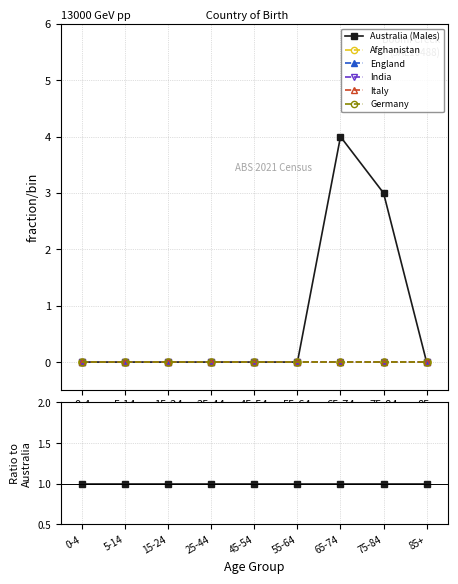

At 85+, list the series in order from largest to smallest.

Australia (Males), Afghanistan, England, India, Italy, Germany